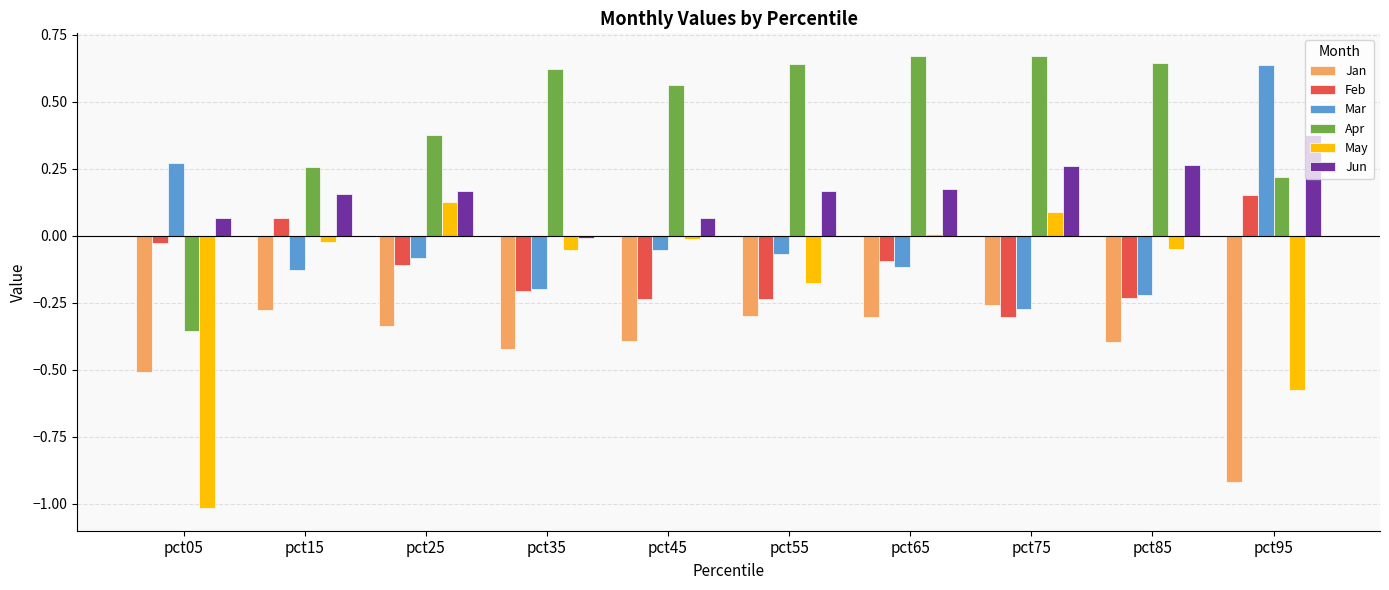

Is the value of Feb at pct15 greater than the value of Apr at pct25?

No